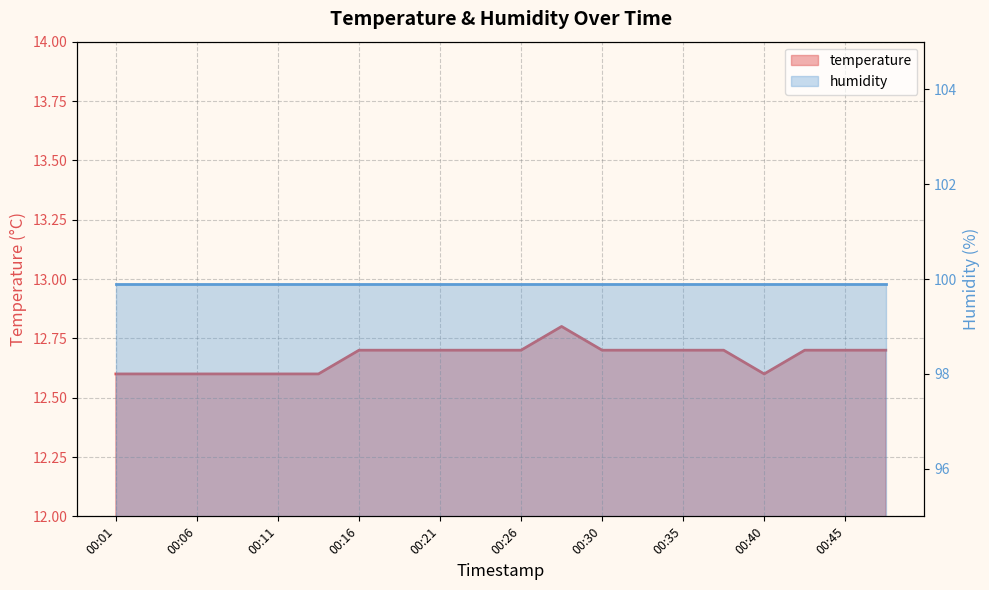

True or false: there are more than 0 points higher than both neighbors.

True